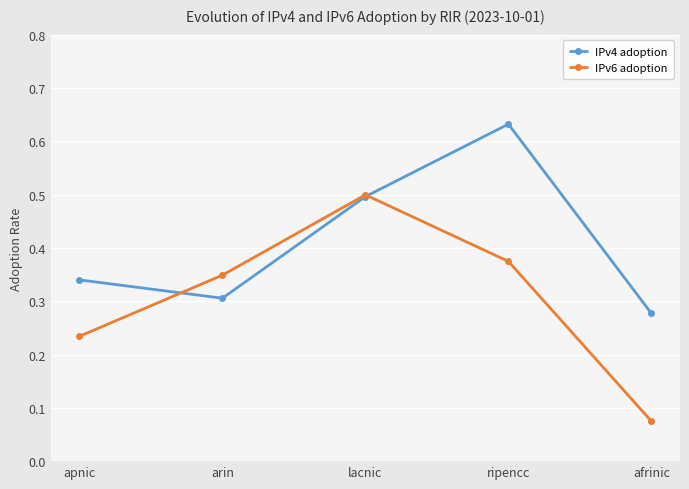

What is the label of the 5th point from the left?

afrinic